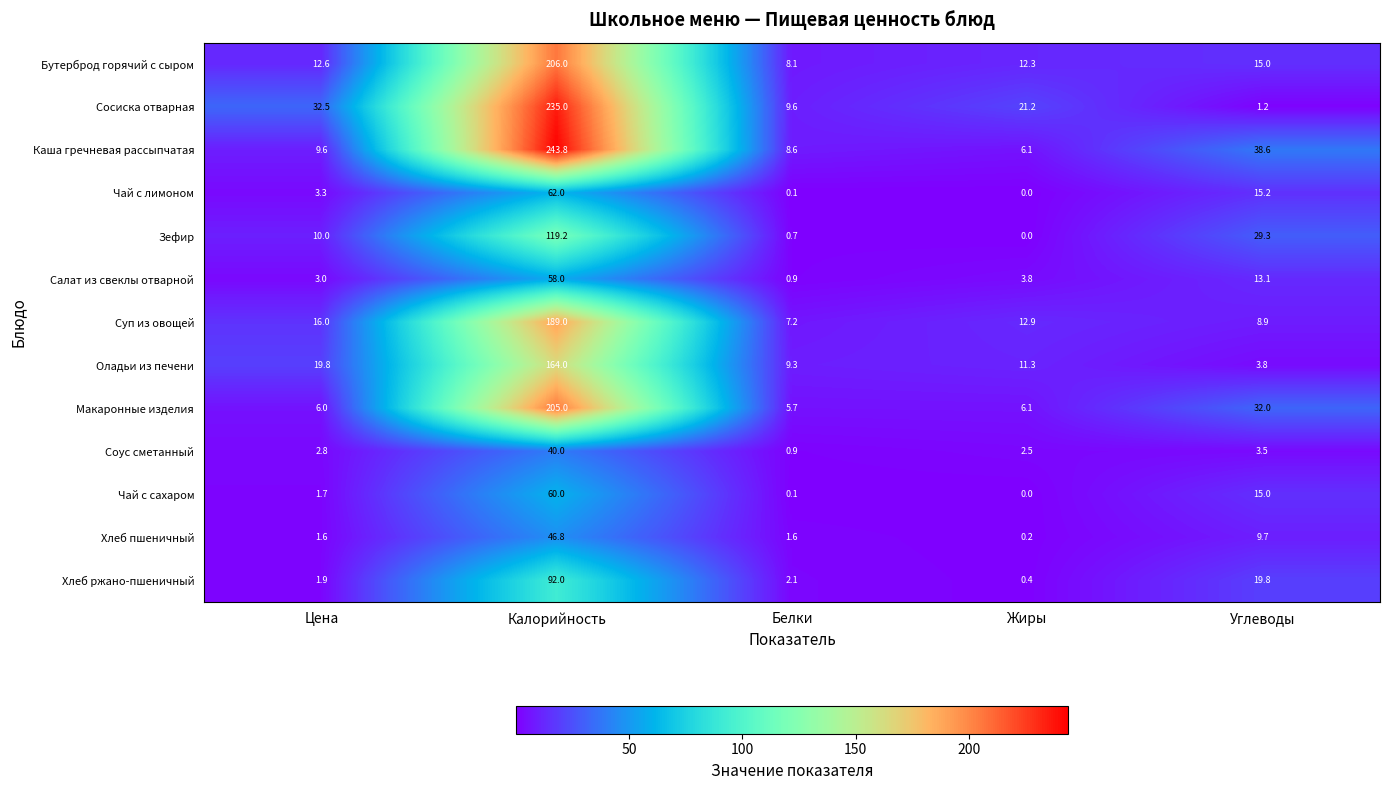

Which series changed the most between Калорийность and Белки?

Каша гречневая рассыпчатая